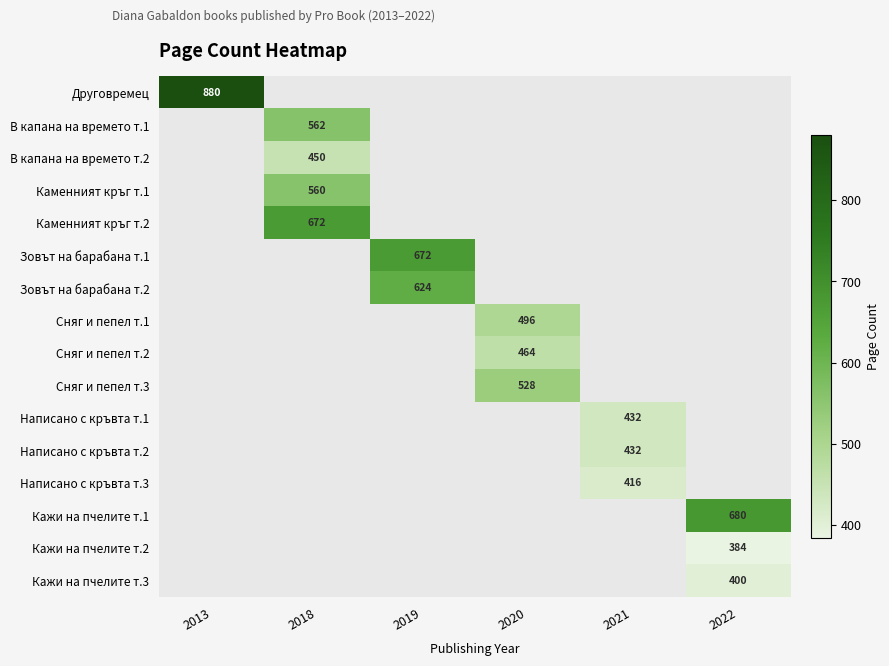

What is the minimum value shown in the chart?

384.0